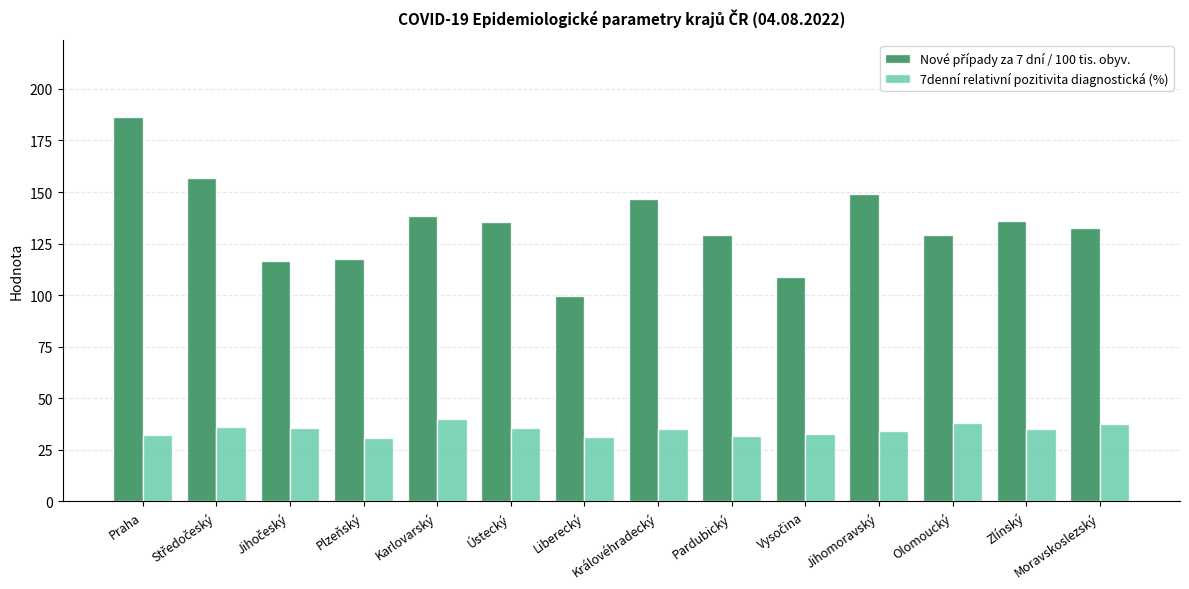

What is the difference between the highest and lowest values at Jihomoravský?

114.8